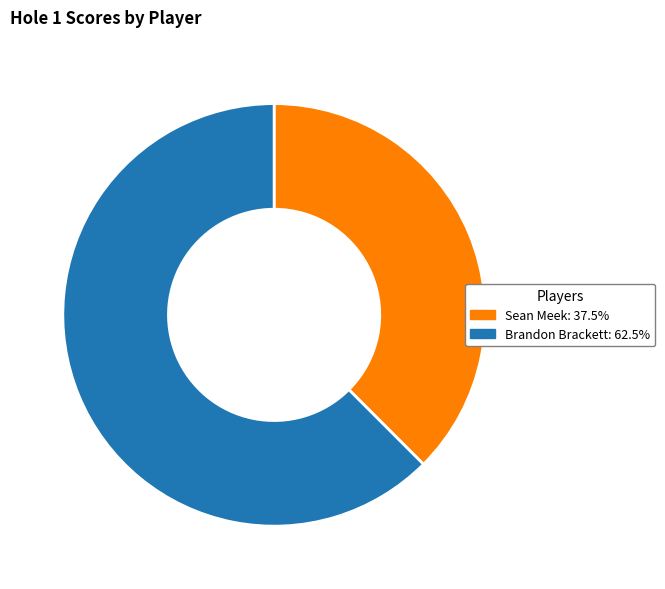

Which slice is the smallest?

Sean Meek